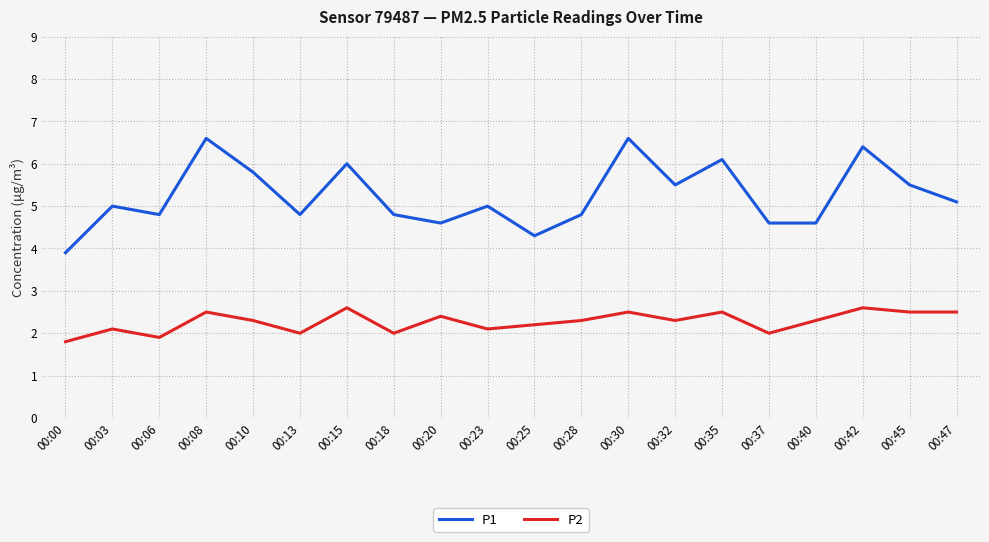

At 00:25, list the series in order from smallest to largest.

P2, P1